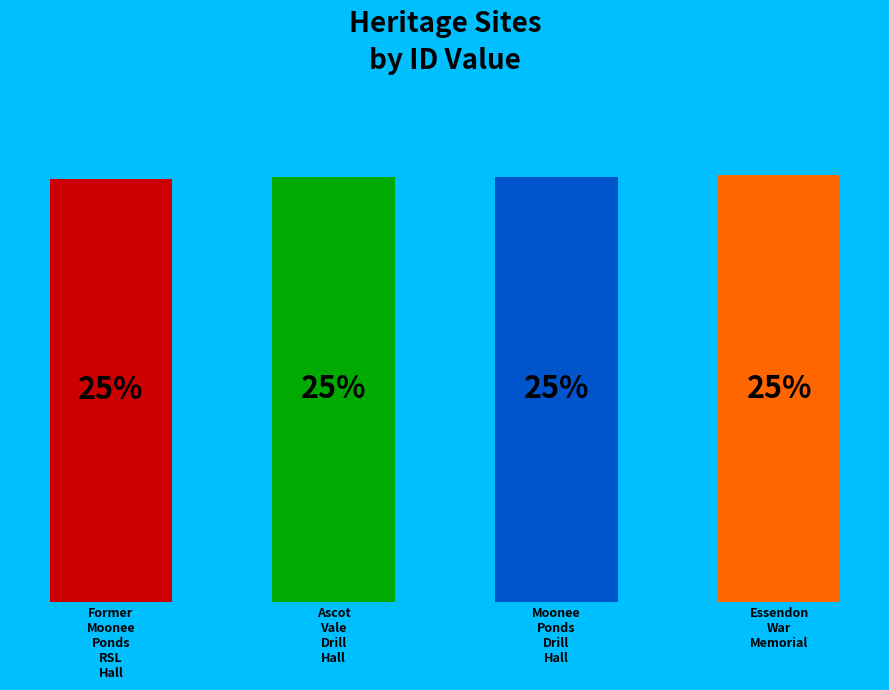

Does Former Moonee Ponds RSL Hall represent more than half of the total?

No